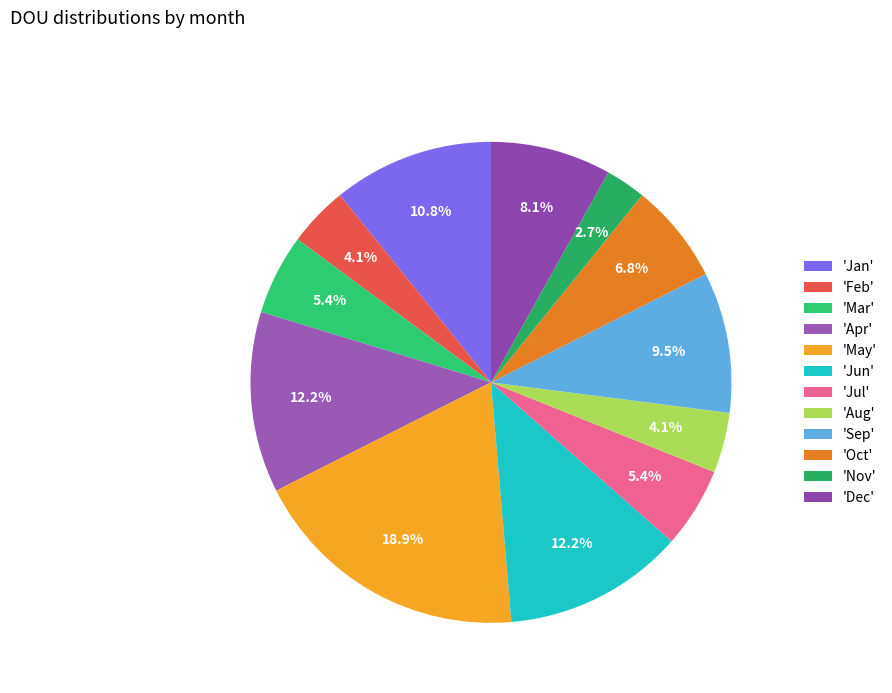

How many segments does this pie chart have?

12